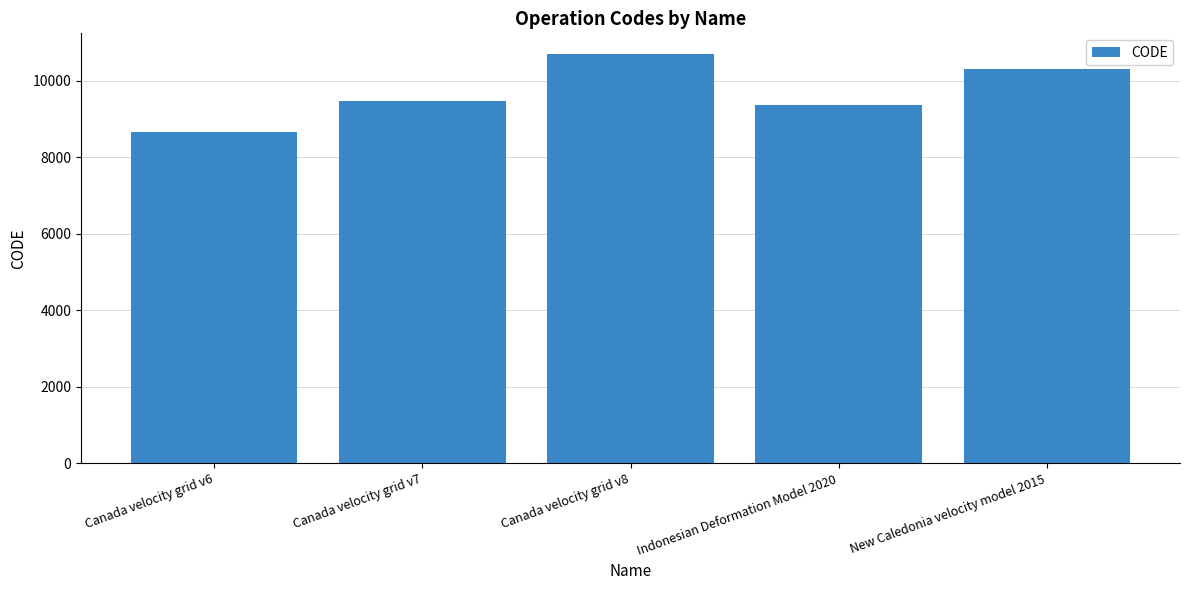

Which label corresponds to the largest value in the chart?

Canada velocity grid v8